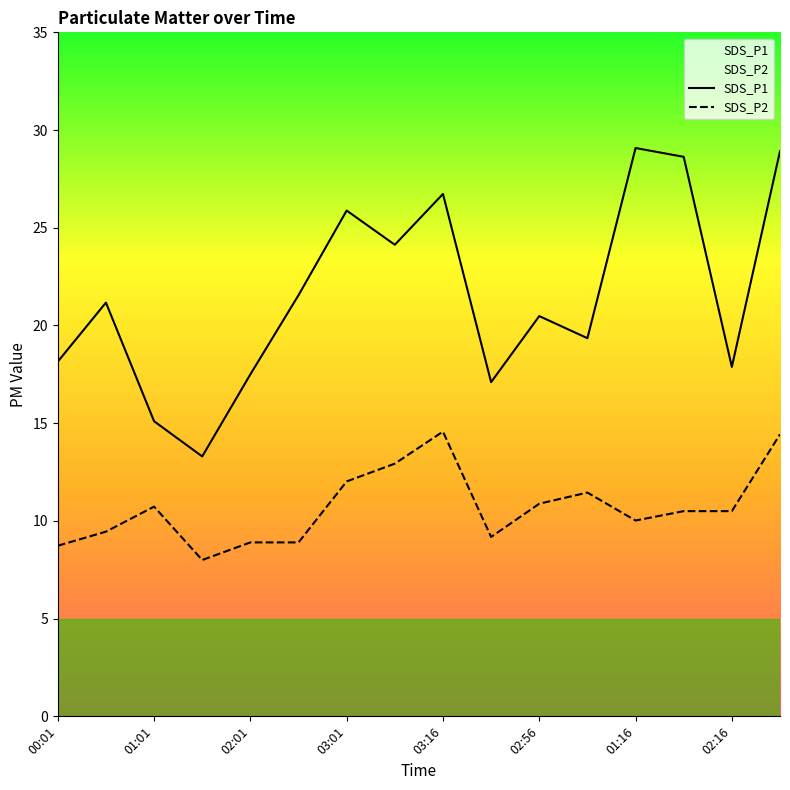

List the series in order of their overall mean, highest first.

SDS_P1, SDS_P2